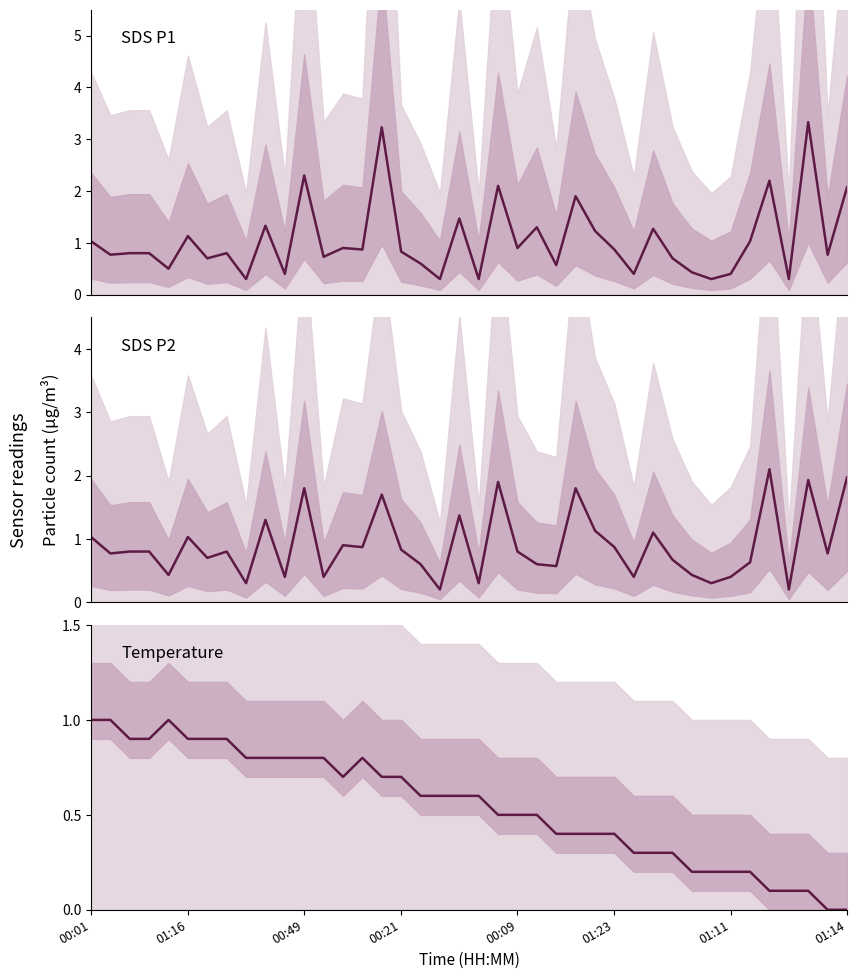

List the series in order of their peak value, highest first.

SDS_P1, SDS_P2, Temperature